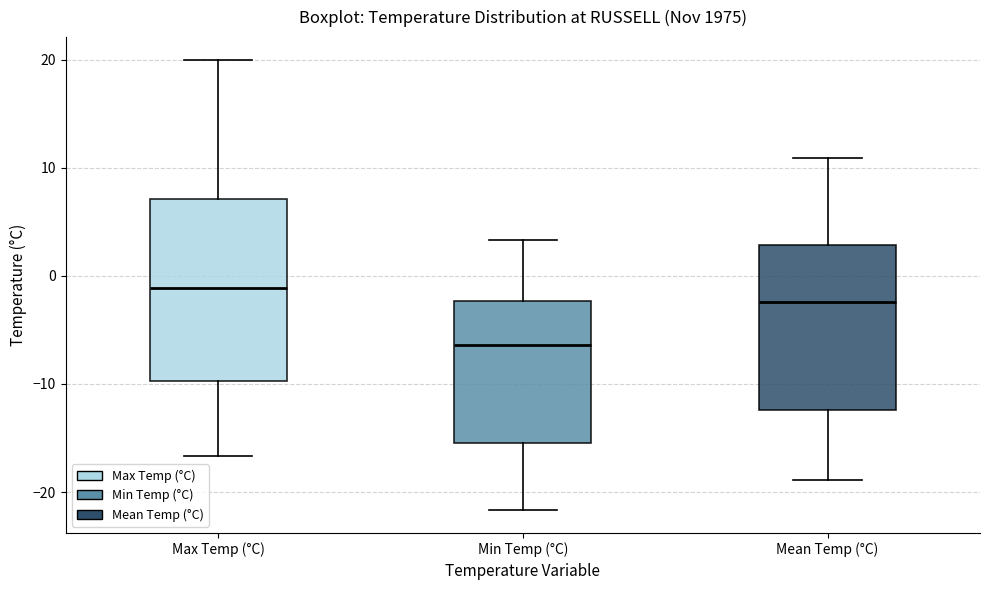

Which box's median line is the highest?

Max Temp (°C)